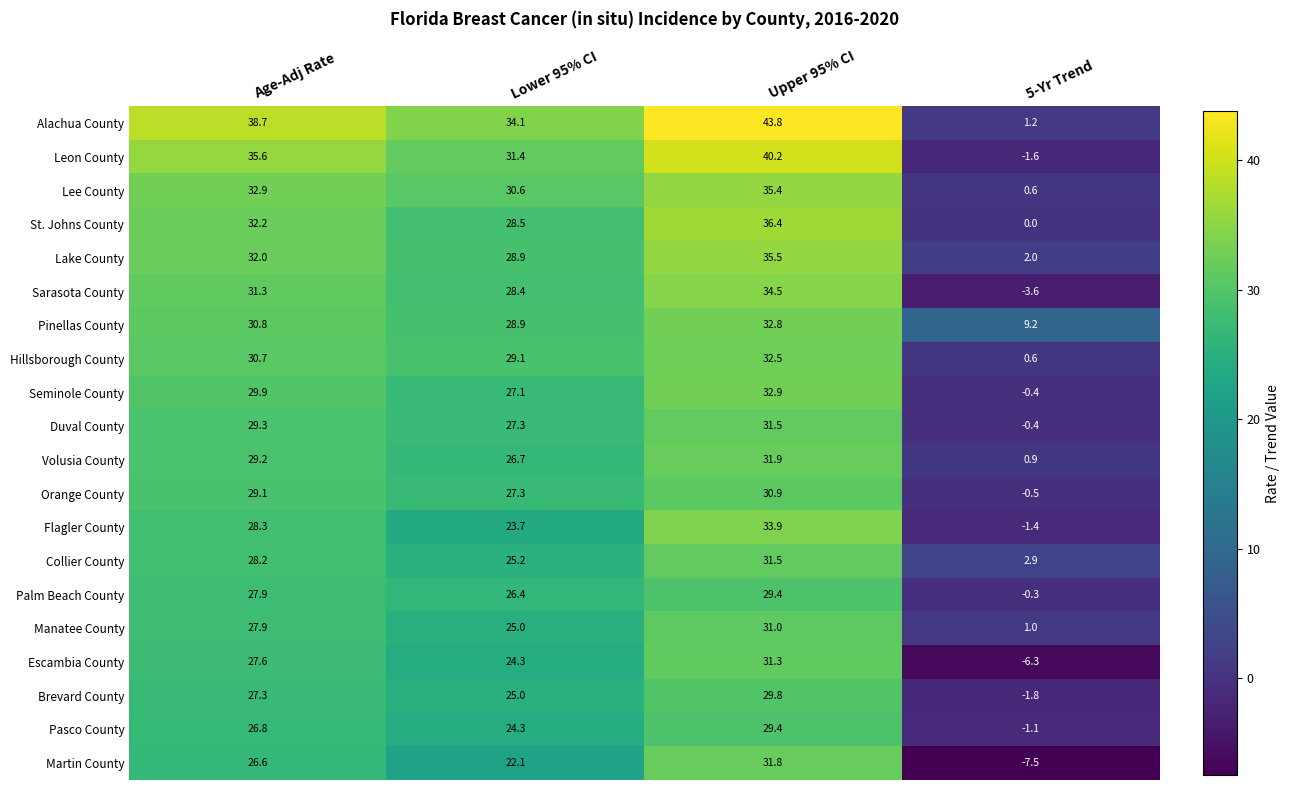

How many series are shown in this chart?

20